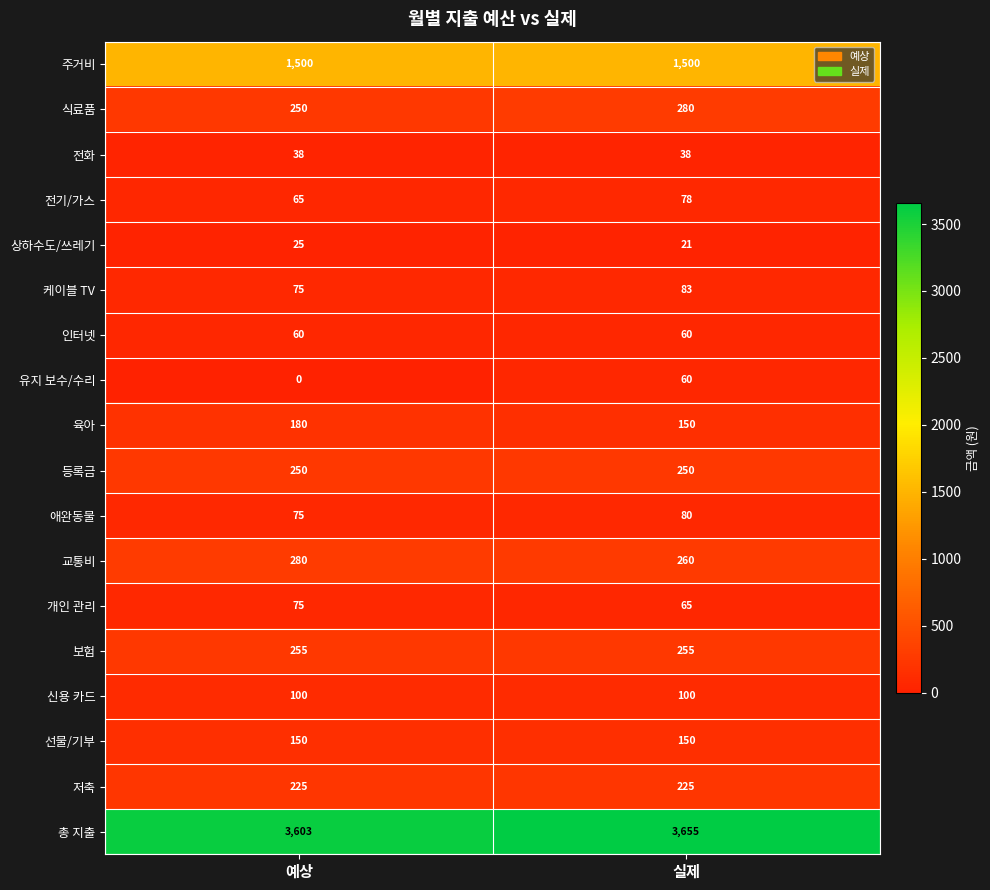

Count the number of categories in the chart.

2